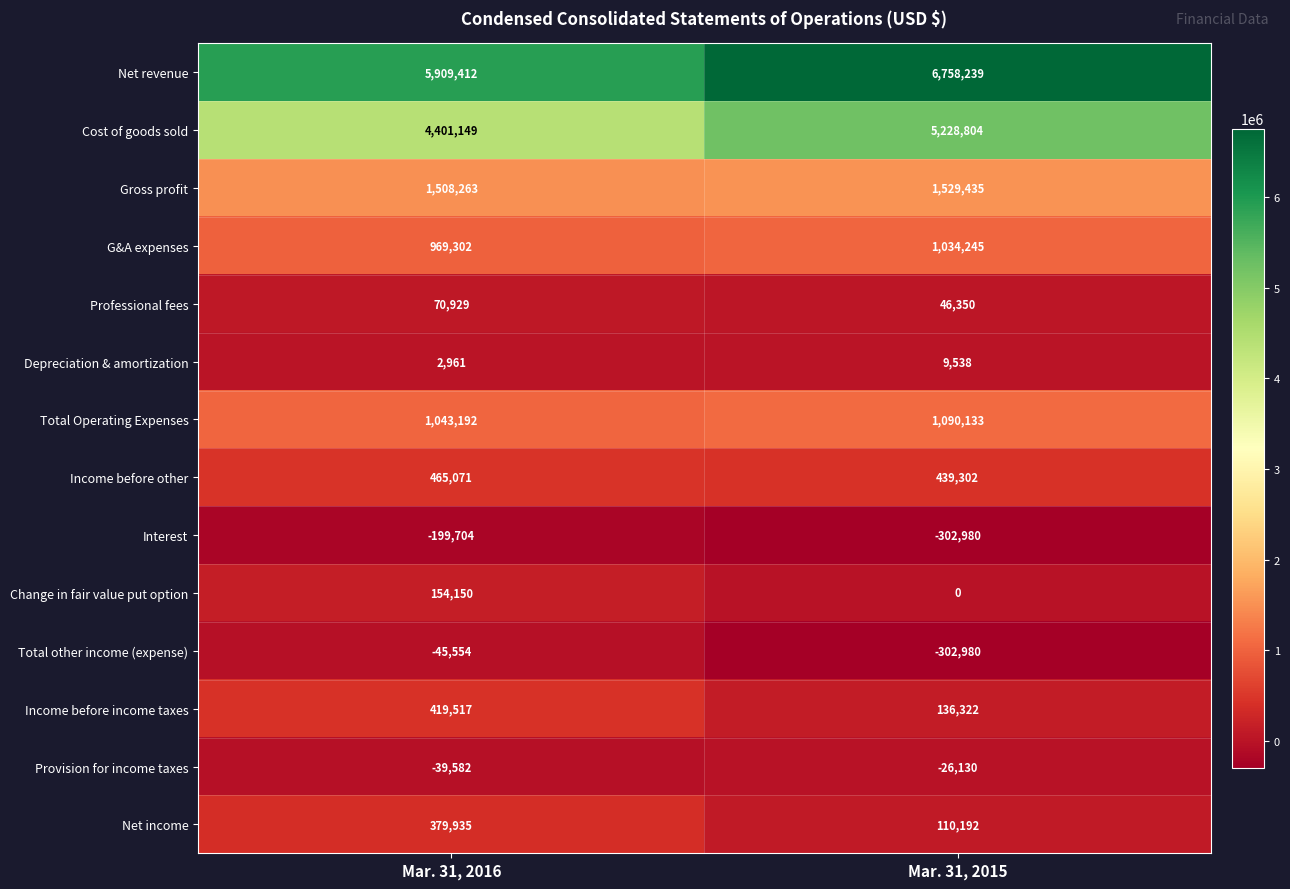

Which series has the widest spread of values?

Net revenue